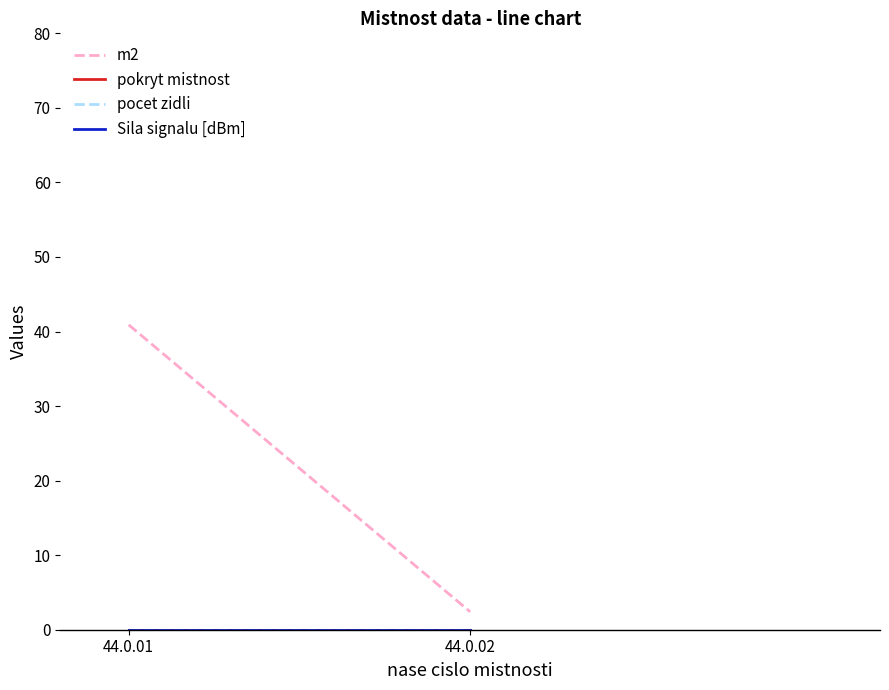

Which series has the largest range (max minus min)?

m2